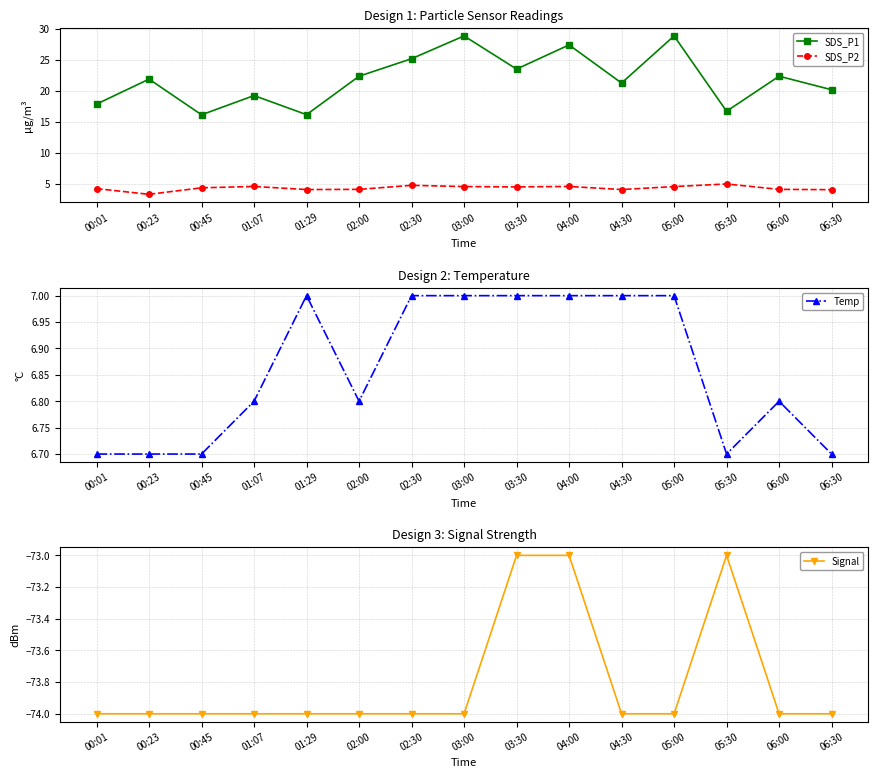

What is the total value across all series at 02:00?

-40.8